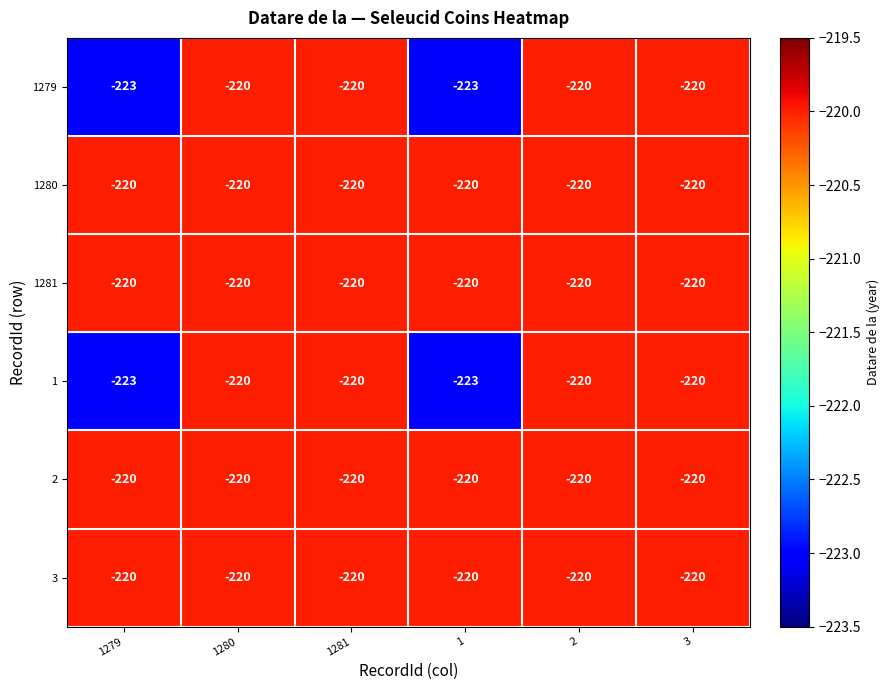

How many 1279 values are between -223 and -220?

6